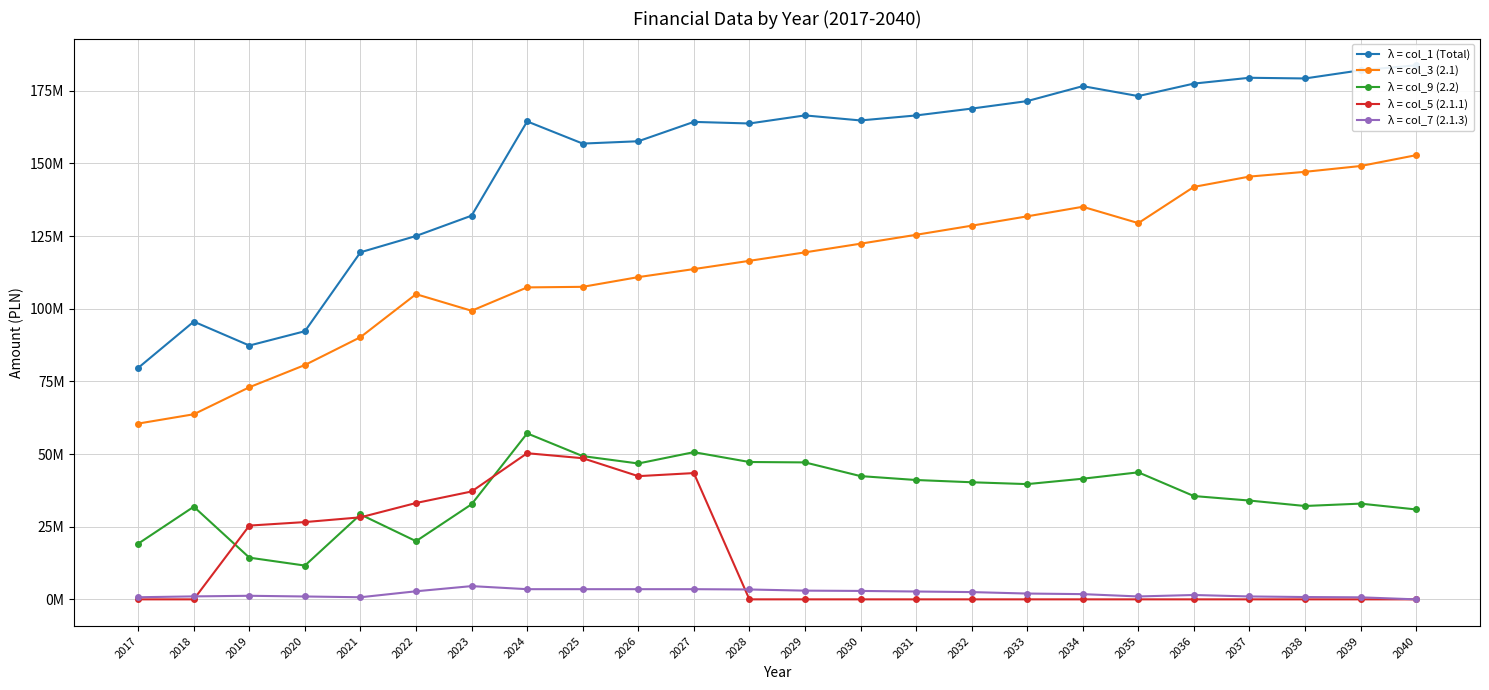

What is the total value across all series at 2021?

267812602.8